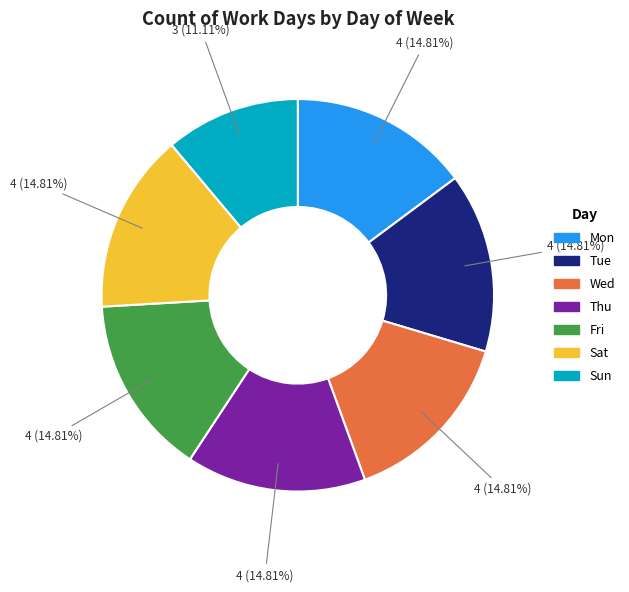

To the nearest percent, what percentage of the pie is Mon?

15%